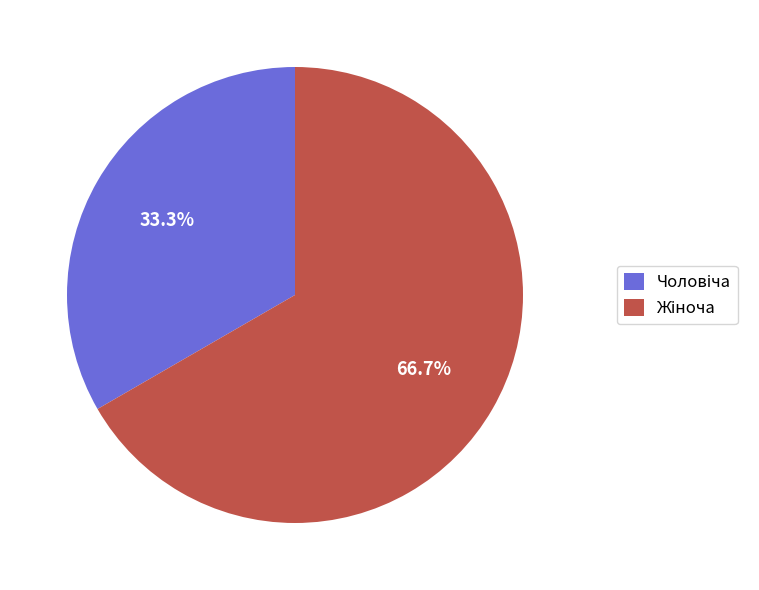

Is there any slice that represents more than half of the pie?

Yes